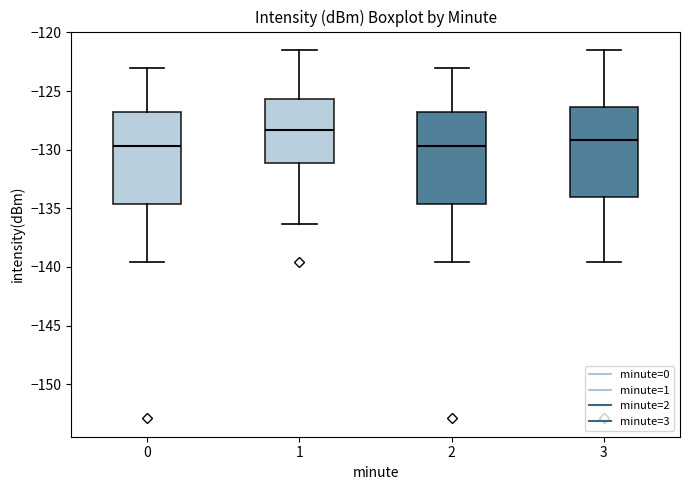

Where is the upper edge of the box at x = 2 on the y-axis? The values are not printed on the chart, so give them approximately, as read against the axis.

-127.0